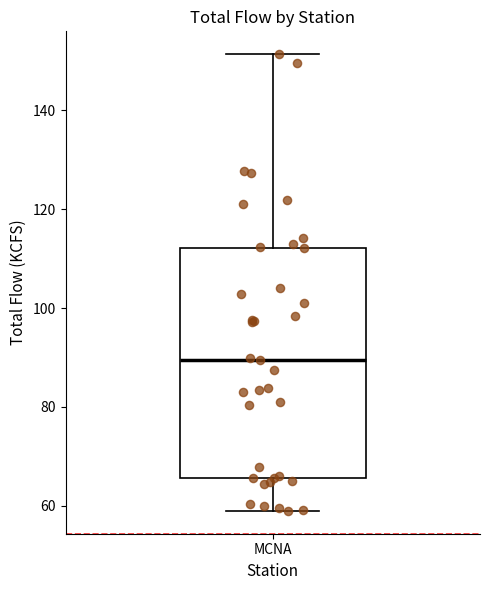

Transcribe this box plot: give where the median line is, the range the box spans, and where the two whiskers end, as read against the y-axis. The values are not printed on the chart, so give them approximately, as read against the axis.

median 90, box 66 to 112, whiskers 60 to 152